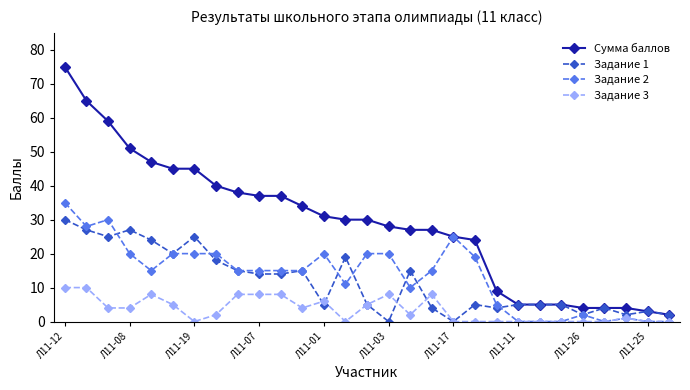

What is the value of the Сумма баллов point at the 21st from the left?

9